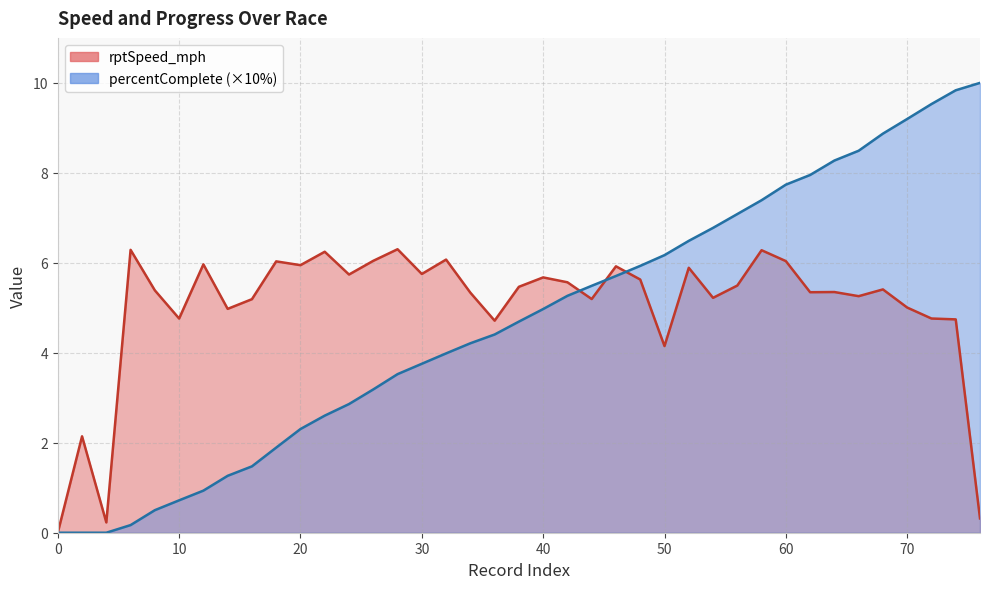

Where do percentComplete and rptSpeed_mph first cross each other?

42 and 44